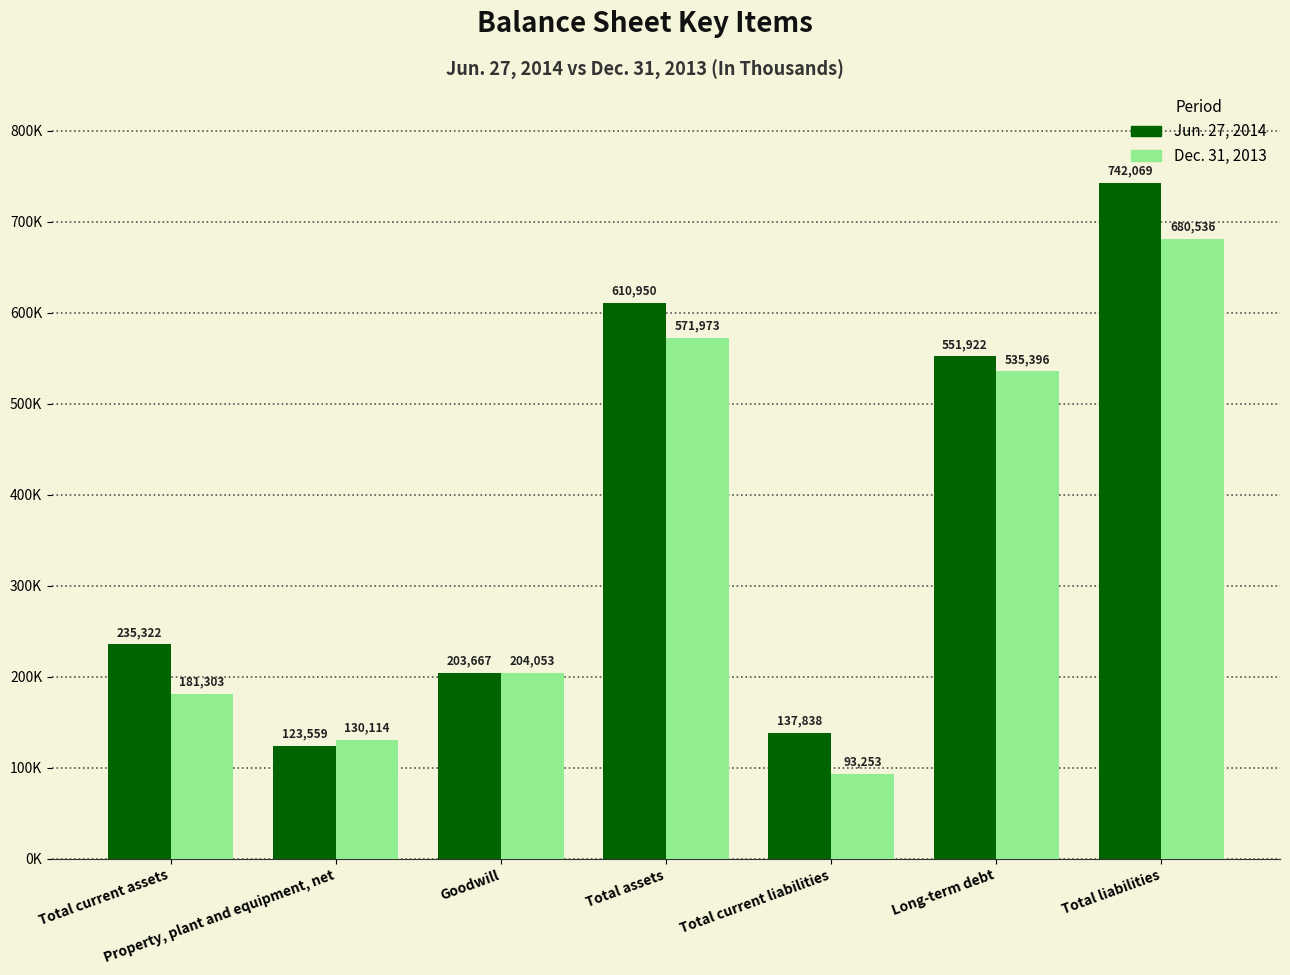

List the series in order of their overall mean, highest first.

Jun. 27, 2014, Dec. 31, 2013